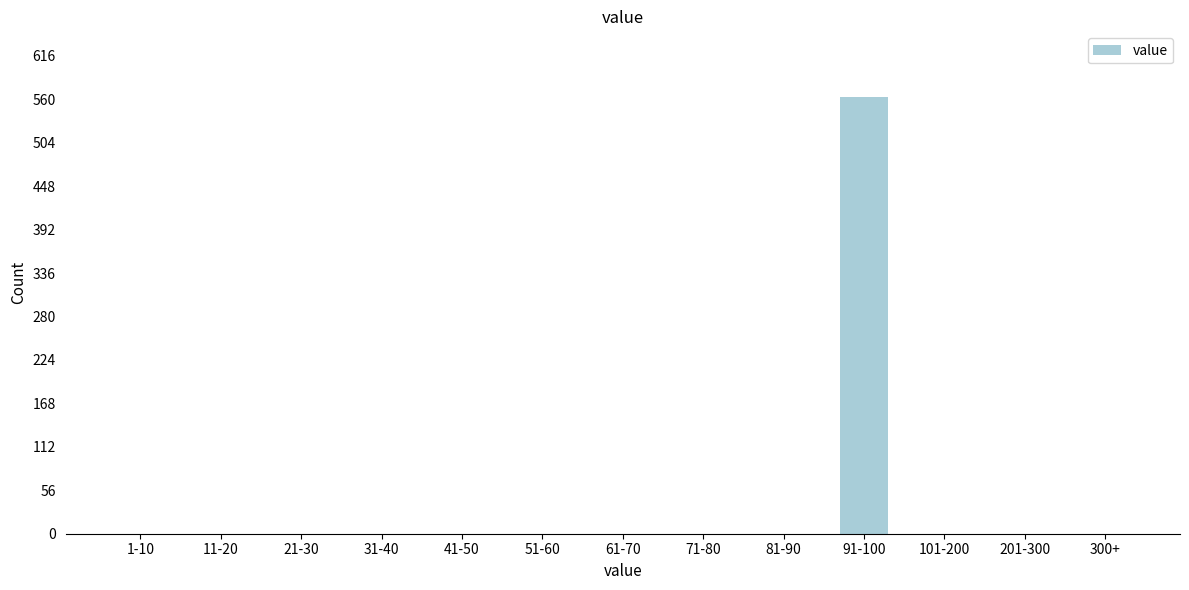

Reading left to right, transcribe all the data shown in this chart.

1-10=0	11-20=0	21-30=0	31-40=0	41-50=0	51-60=0	61-70=0	71-80=0	81-90=0	91-100=563	101-200=0	201-300=0	300+=0